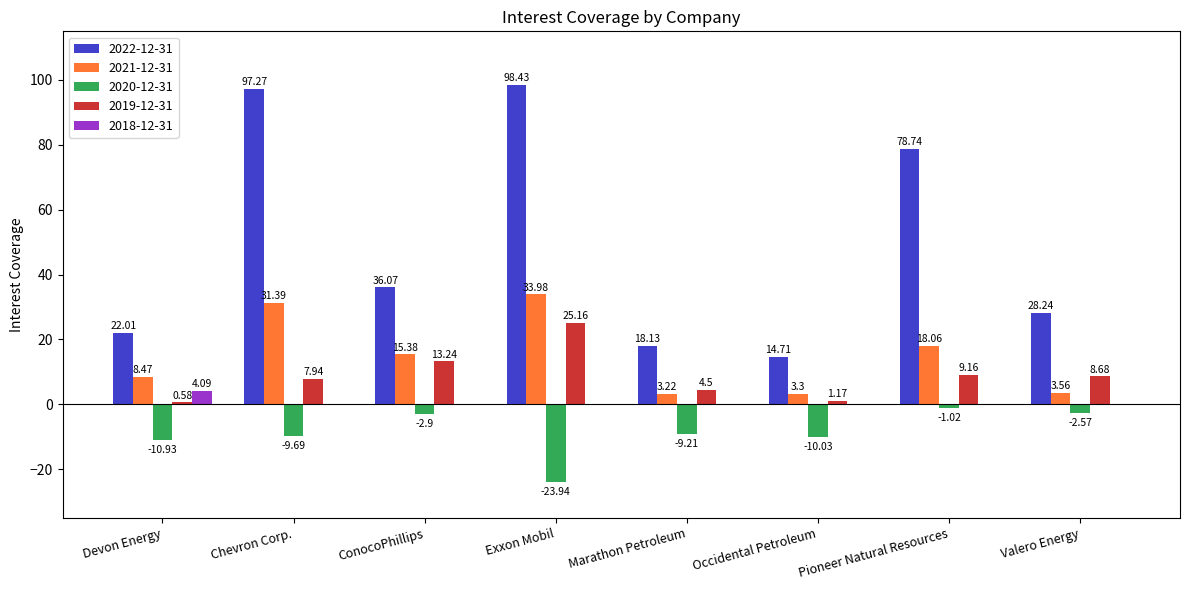

Which category has the highest value across all series?

Exxon Mobil